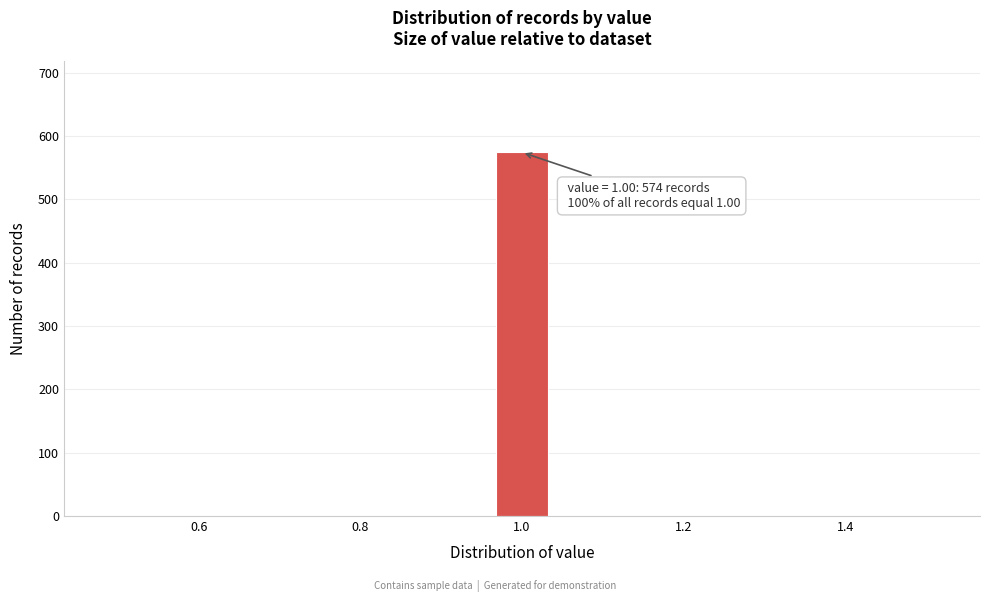

Around what value on the x-axis is the tallest bar? Give the approximate position of its centre, as read against the axis.

1.00